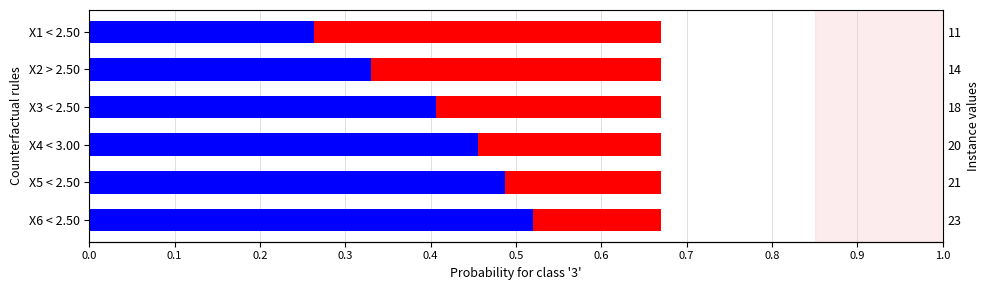

How many categories are shown in the chart?

6